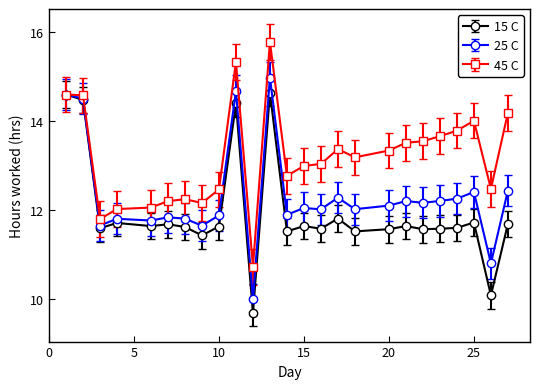

Rank the series by their maximum value, from highest to lowest.

45 C, 25 C, 15 C